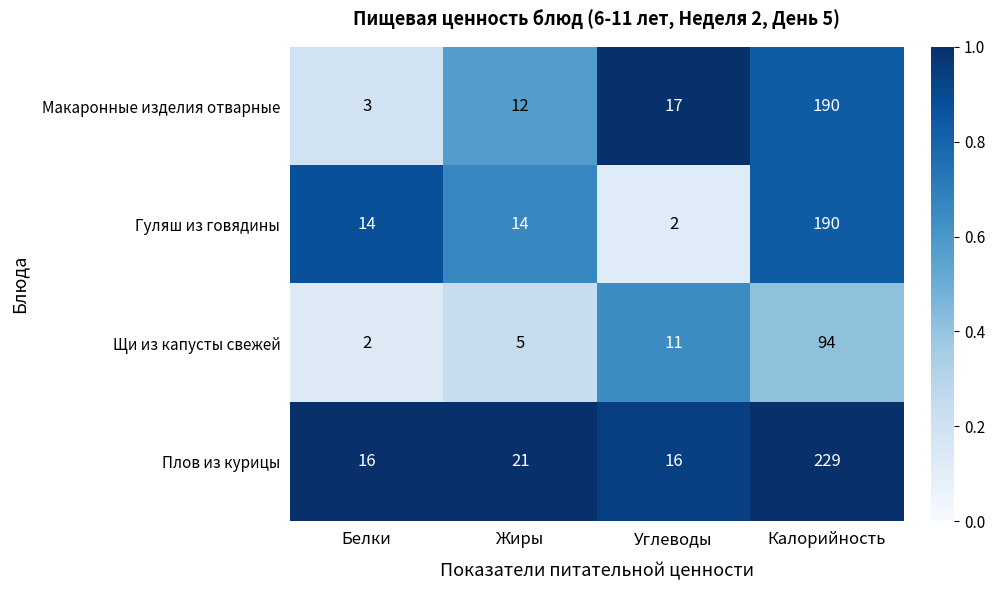

Rank the series at Белки from highest to lowest value.

Плов из курицы, Гуляш из говядины, Макаронные изделия отварные, Щи из капусты свежей